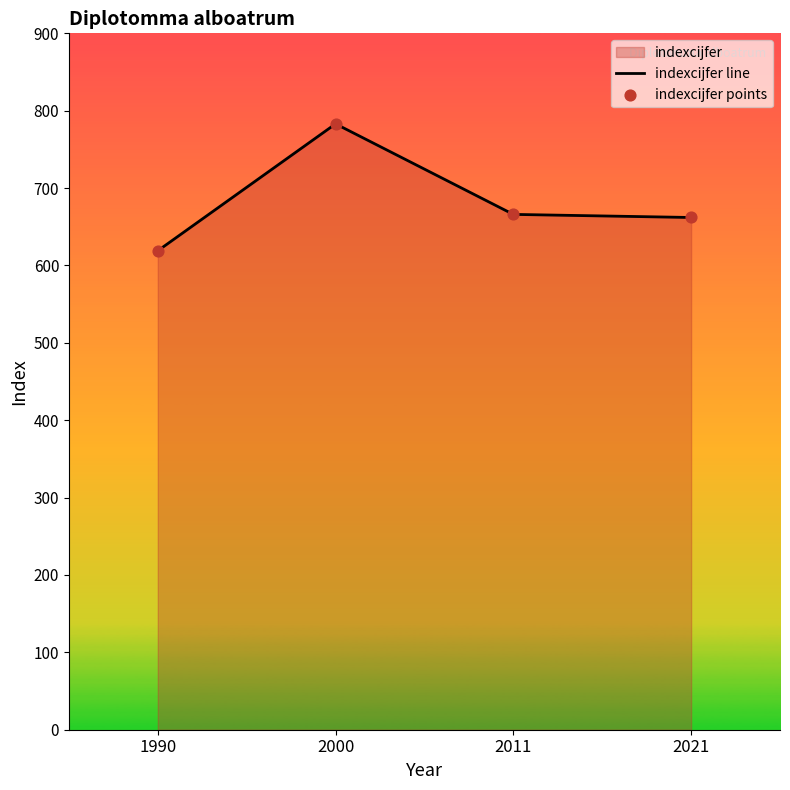

Which series reaches the maximum Y coordinate?

indexcijfer line